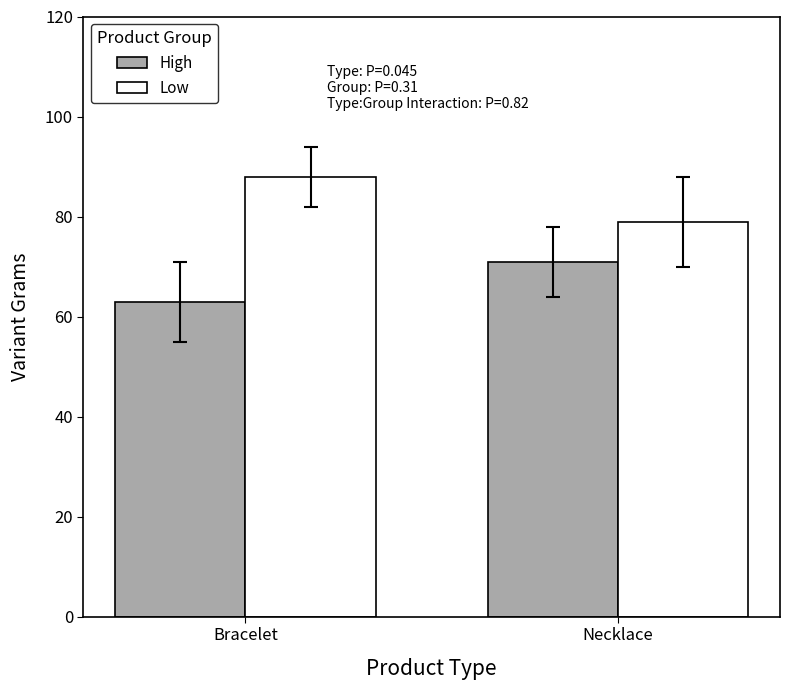

Does the chart contain any negative values?

No